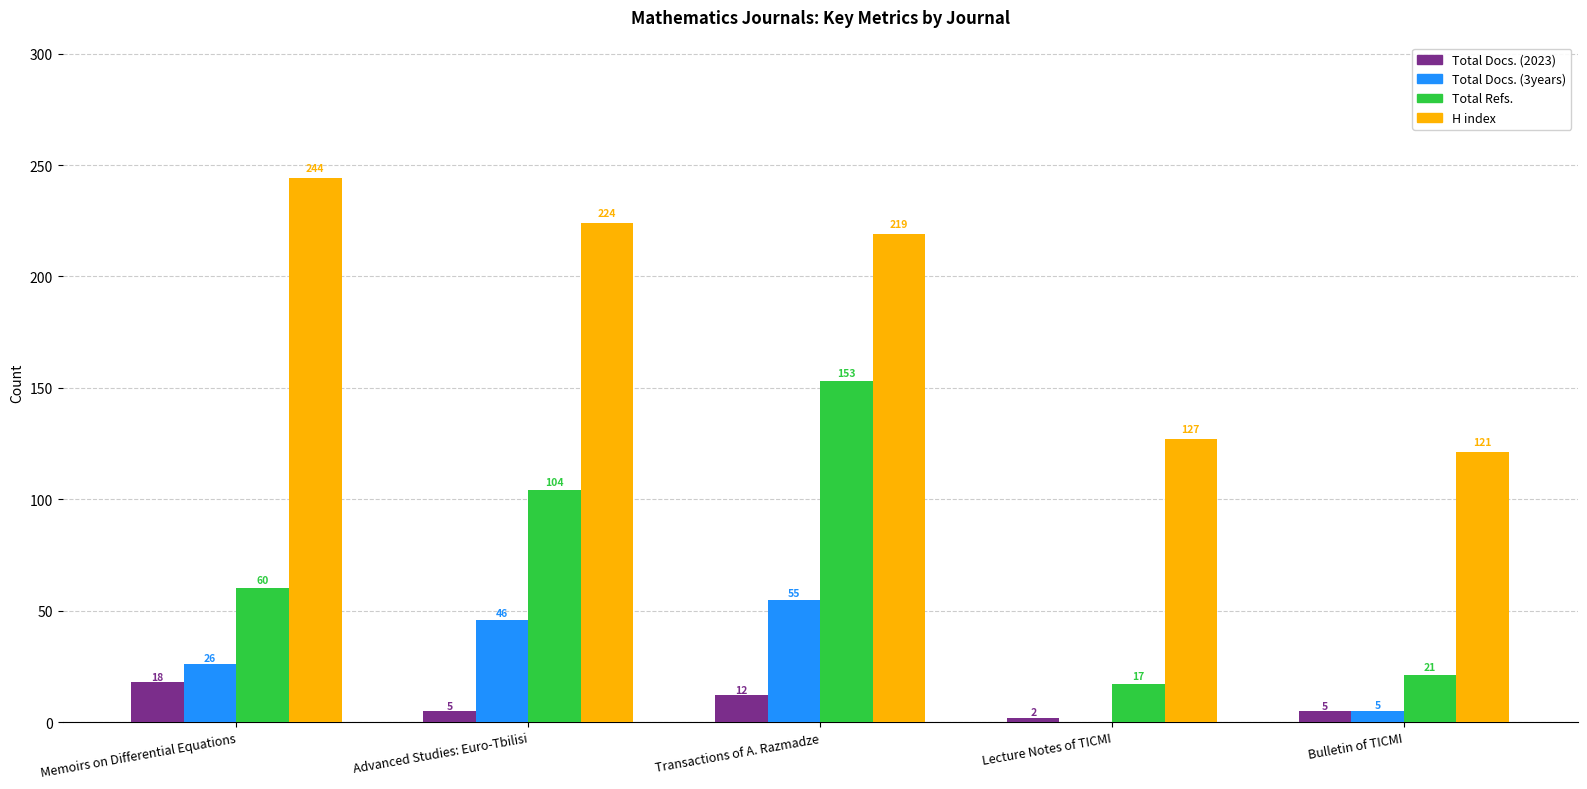

At which category is the sum across all series the highest?

Transactions of A. Razmadze